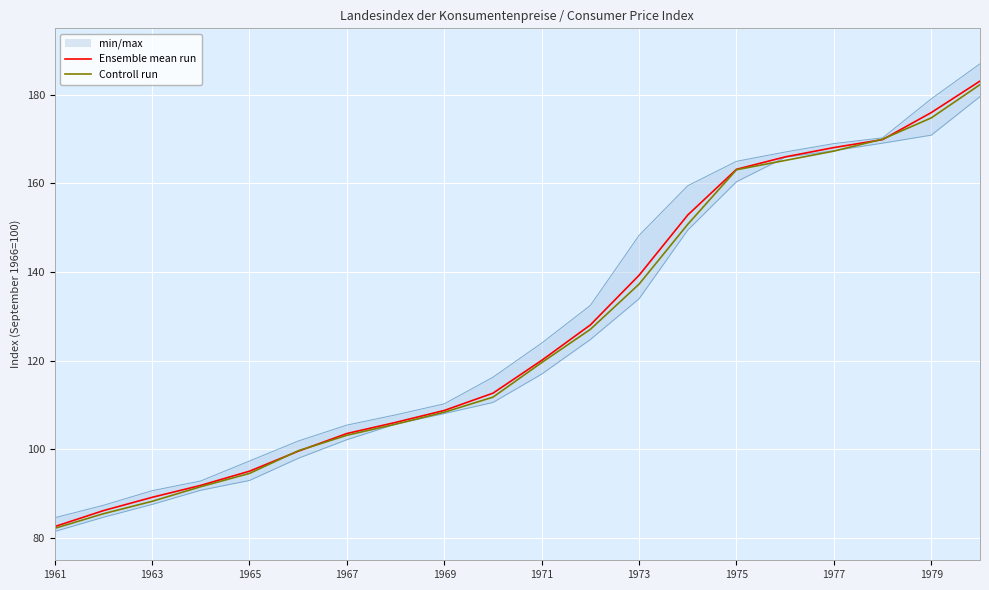

Is it true that Controll run equals 271.1 at 1979?

False